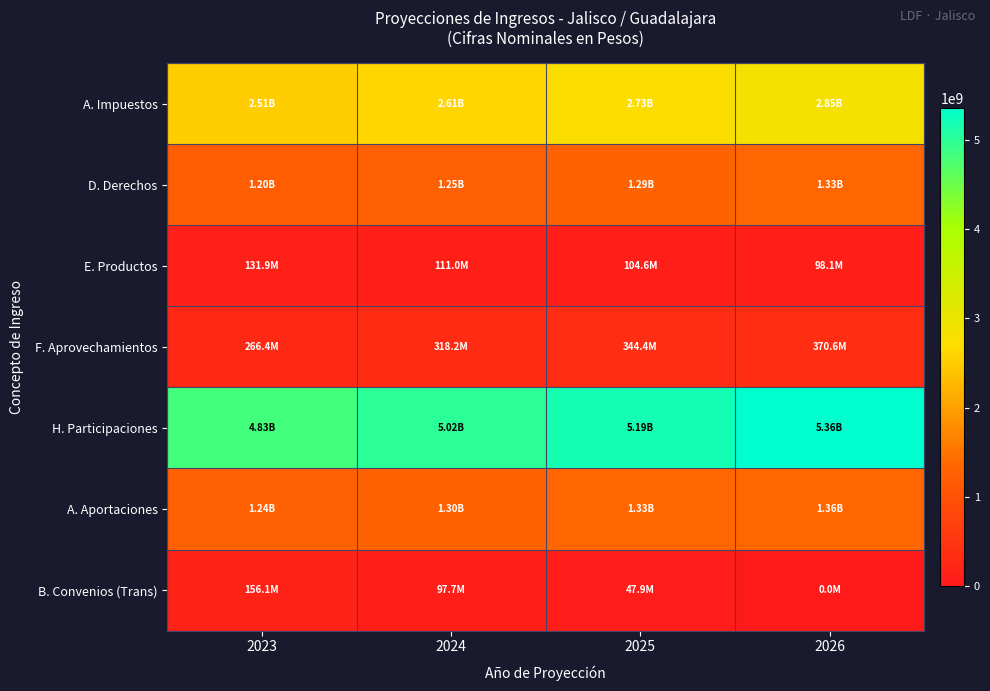

Reading right to left, extract all data points from this chart.

A. Impuestos: 2026=2847651174	2025=2731233617	2024=2614816059	2023=2510645842
D. Derechos: 2026=1332367574	2025=1292786675	2024=1253205778	2023=1201142144
E. Productos: 2026=98096401	2025=104569984	2024=111043569	2023=131939361
F. Aprovechamientos: 2026=370575090	2025=344405015	2024=318234940	2023=266428134
H. Participaciones: 2026=5361621273	2025=5189451006	2024=5017280739	2023=4831035895
A. Aportaciones: 2026=1360908112	2025=1328301269	2024=1295694425	2023=1239657537
B. Convenios (Trans): 2026=0	2025=47858268	2024=97656533	2023=156112456